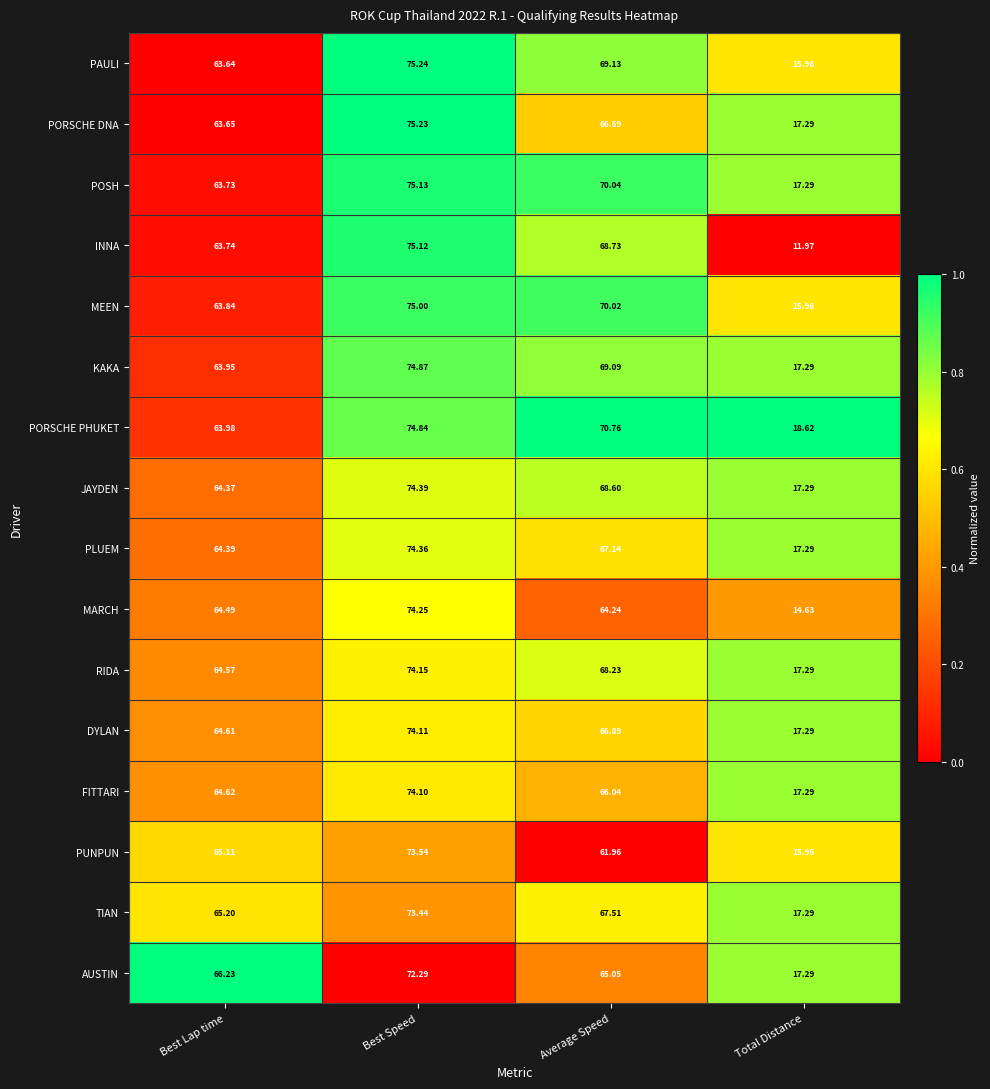

Rank the series at Average Speed from highest to lowest value.

PORSCHE PHUKET, POSH, MEEN, PAULI, KAKA, INNA, JAYDEN, RIDA, TIAN, PLUEM, DYLAN, PORSCHE DNA, FITTARI, AUSTIN, MARCH, PUNPUN